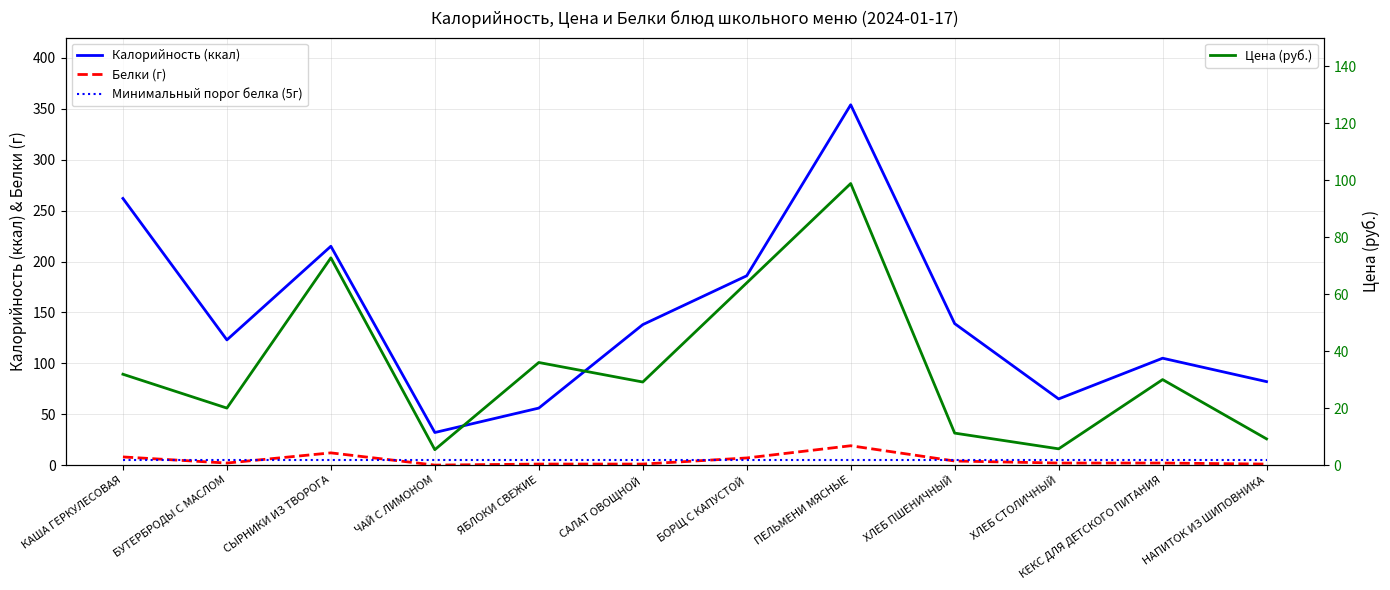

True or false: Минимальный порог белка (5г) and Калорийность (ккал) cross at least once.

False